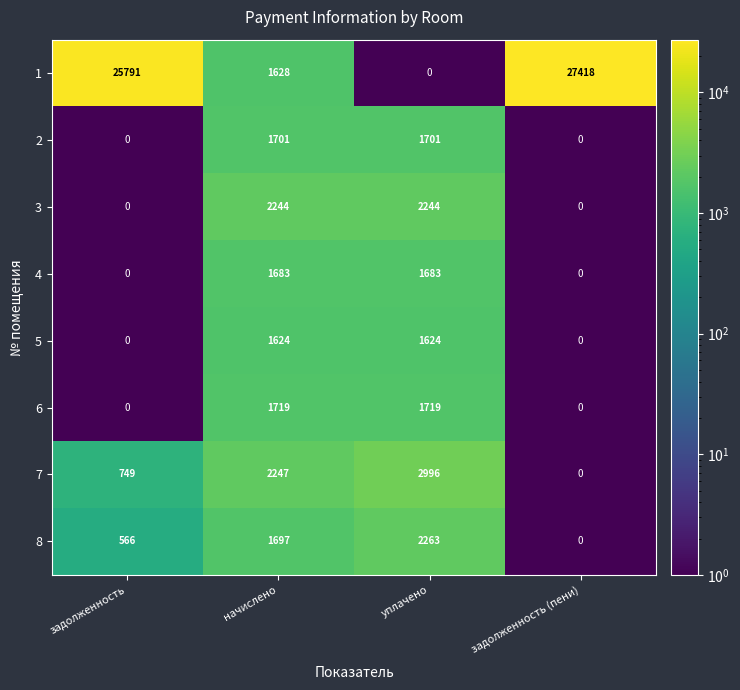

What is the total value across all series at начислено?

14543